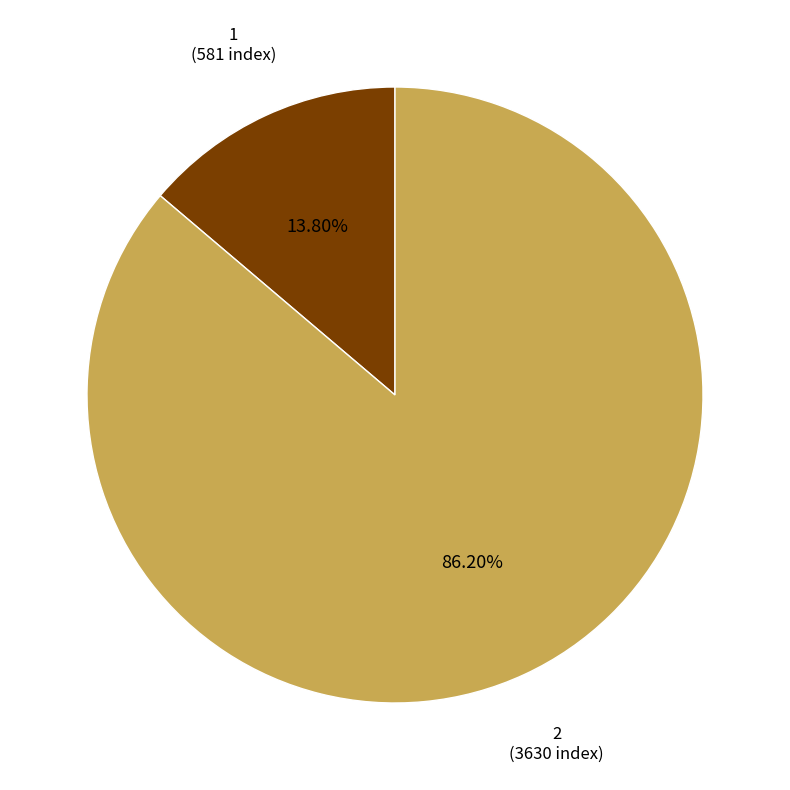

To the nearest percent, what portion does 2 represent?

86%